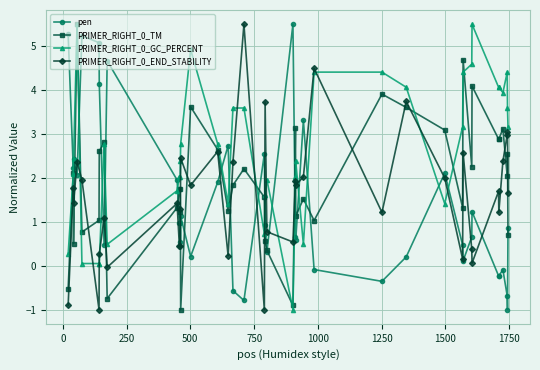

What is the value of the pen point at the 4th from the left?

2.1